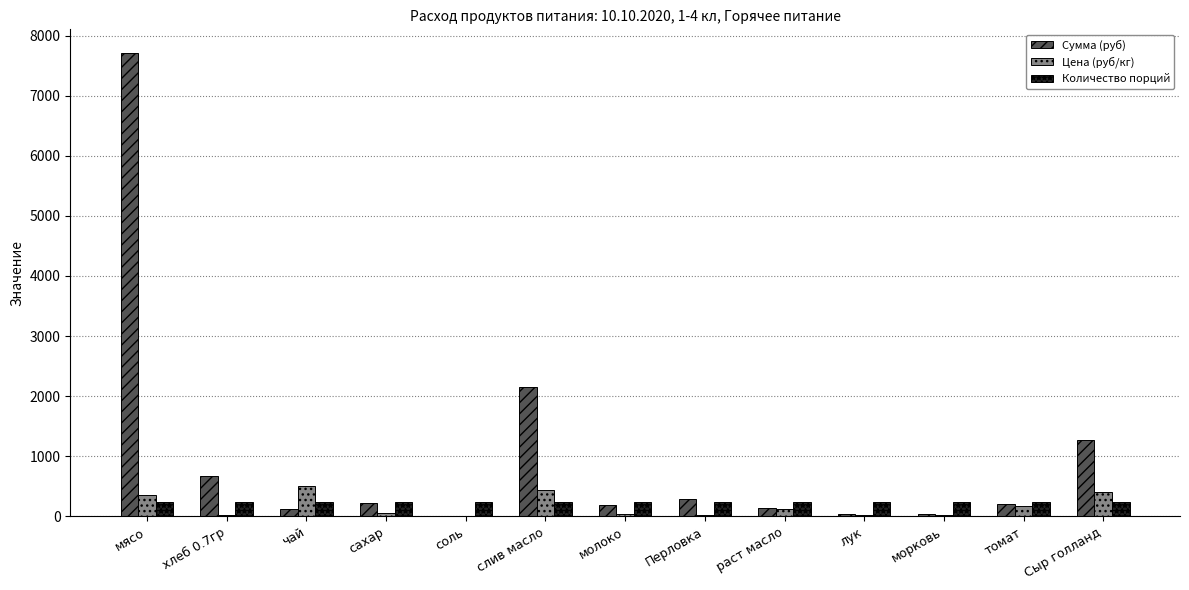

What is the sum of all Цена (руб/кг) values?

2183.8